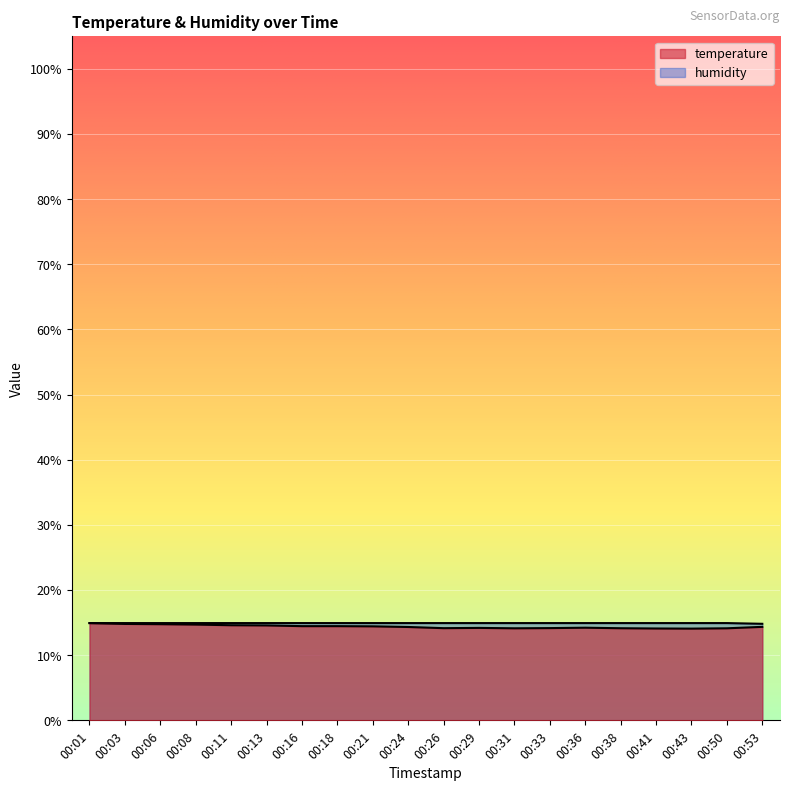

Which has a higher value, 00:41 or 00:11?

00:11